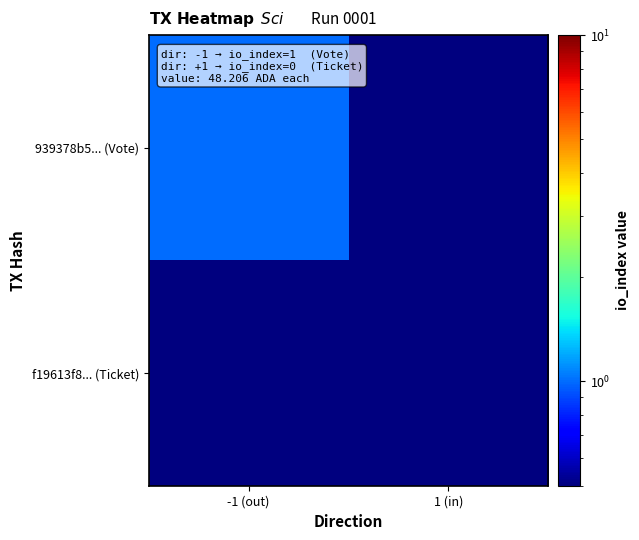

Reading left to right, list all the values displayed in this chart.

939378b5... (Vote): -1 (out)=1.0	1 (in)=0.5
f19613f8... (Ticket): -1 (out)=0.5	1 (in)=0.5